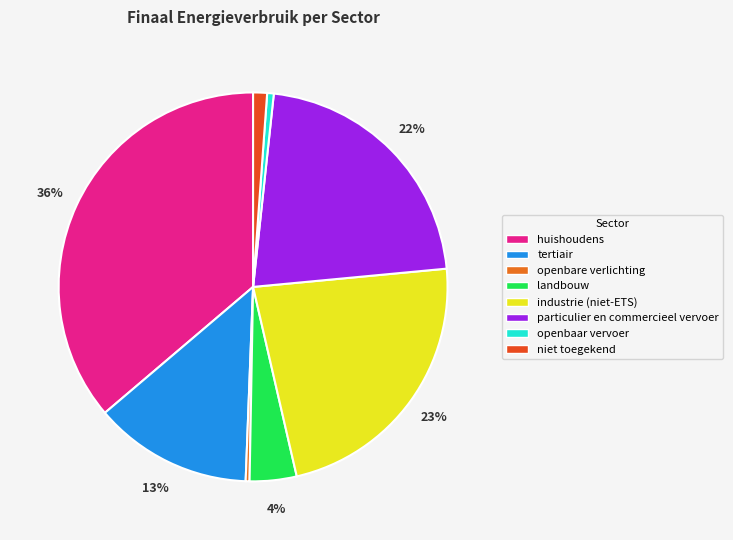

Is there any slice that represents more than half of the pie?

No